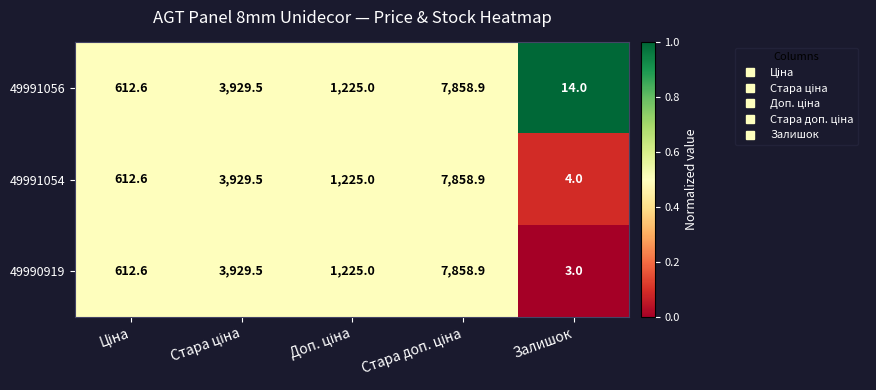

What is the difference between the maximum and minimum values in the 49991056 series?

7844.9